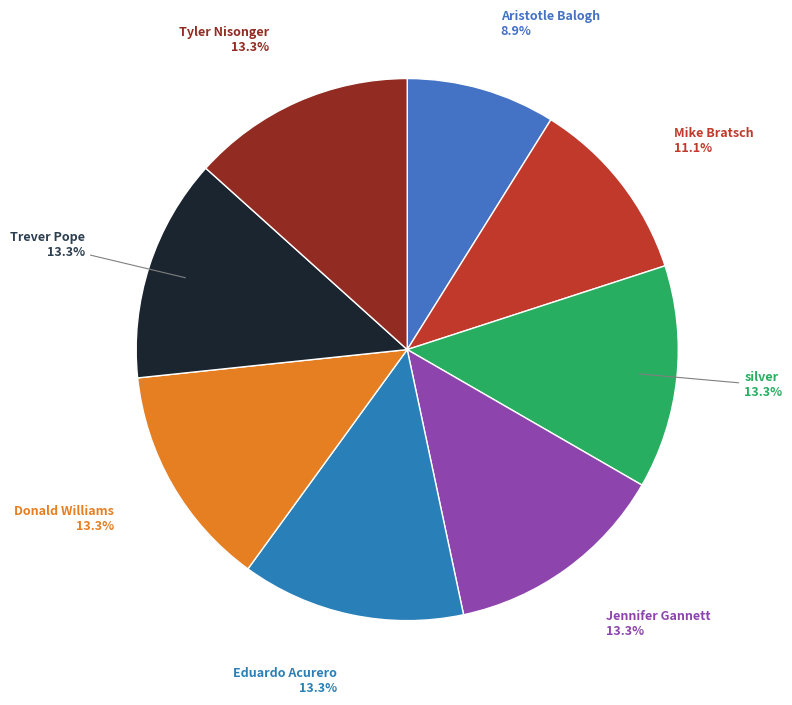

Count the number of slices in the pie.

8